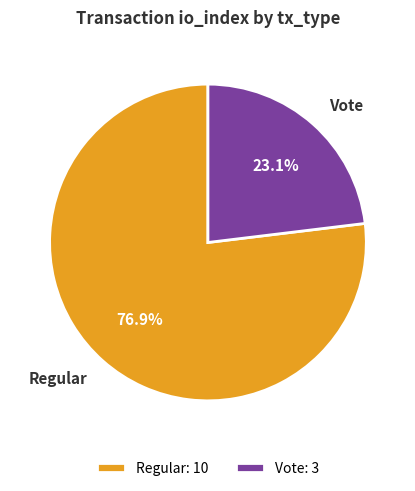

Which category has the smallest portion of the pie?

Vote